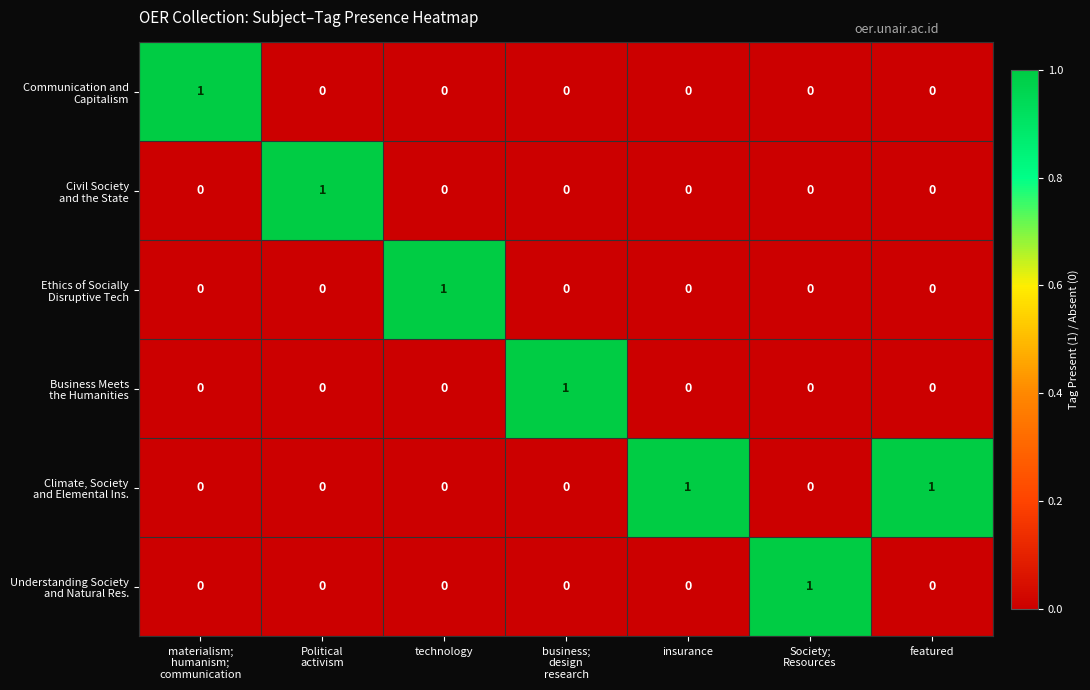

At how many categories does at least one series exceed 0?

7